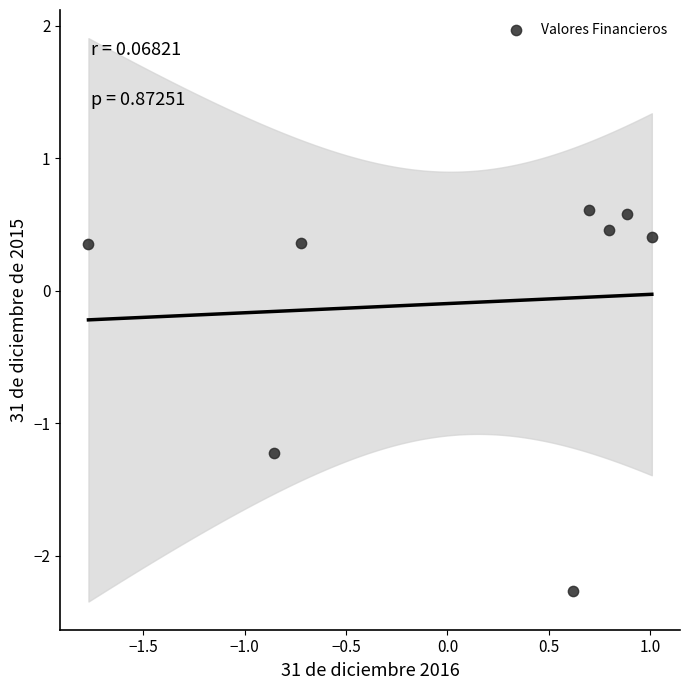

What is the range of X values (max minus min)?

2.8